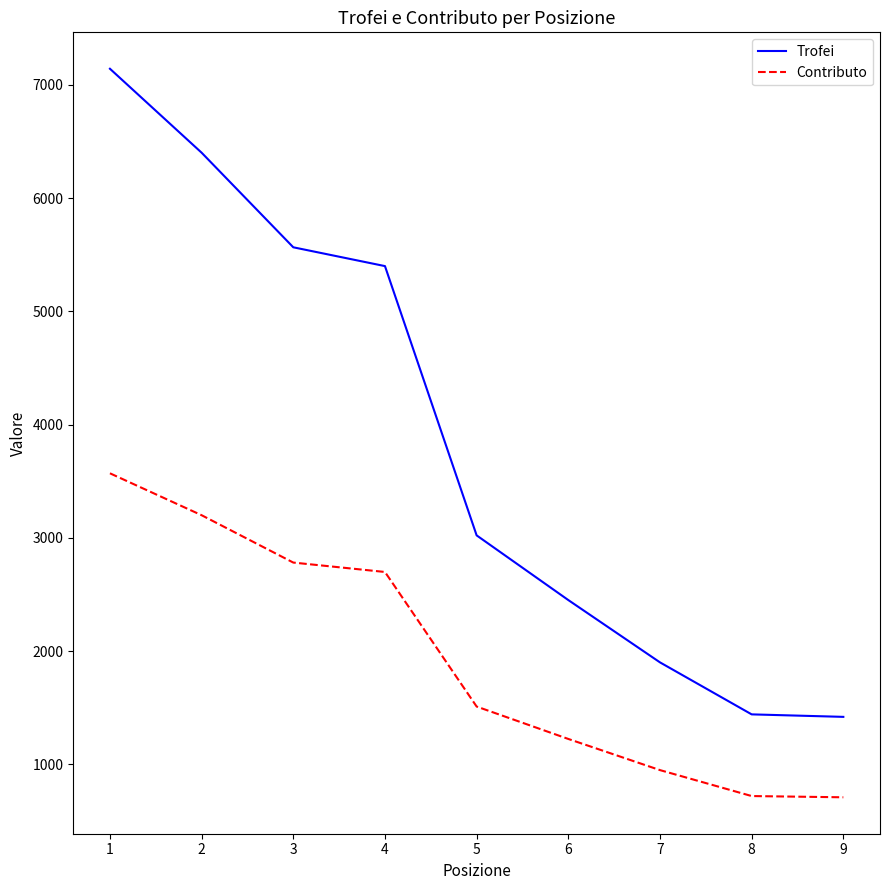

The Contributo series shows 3570 at 1. True or false?

True